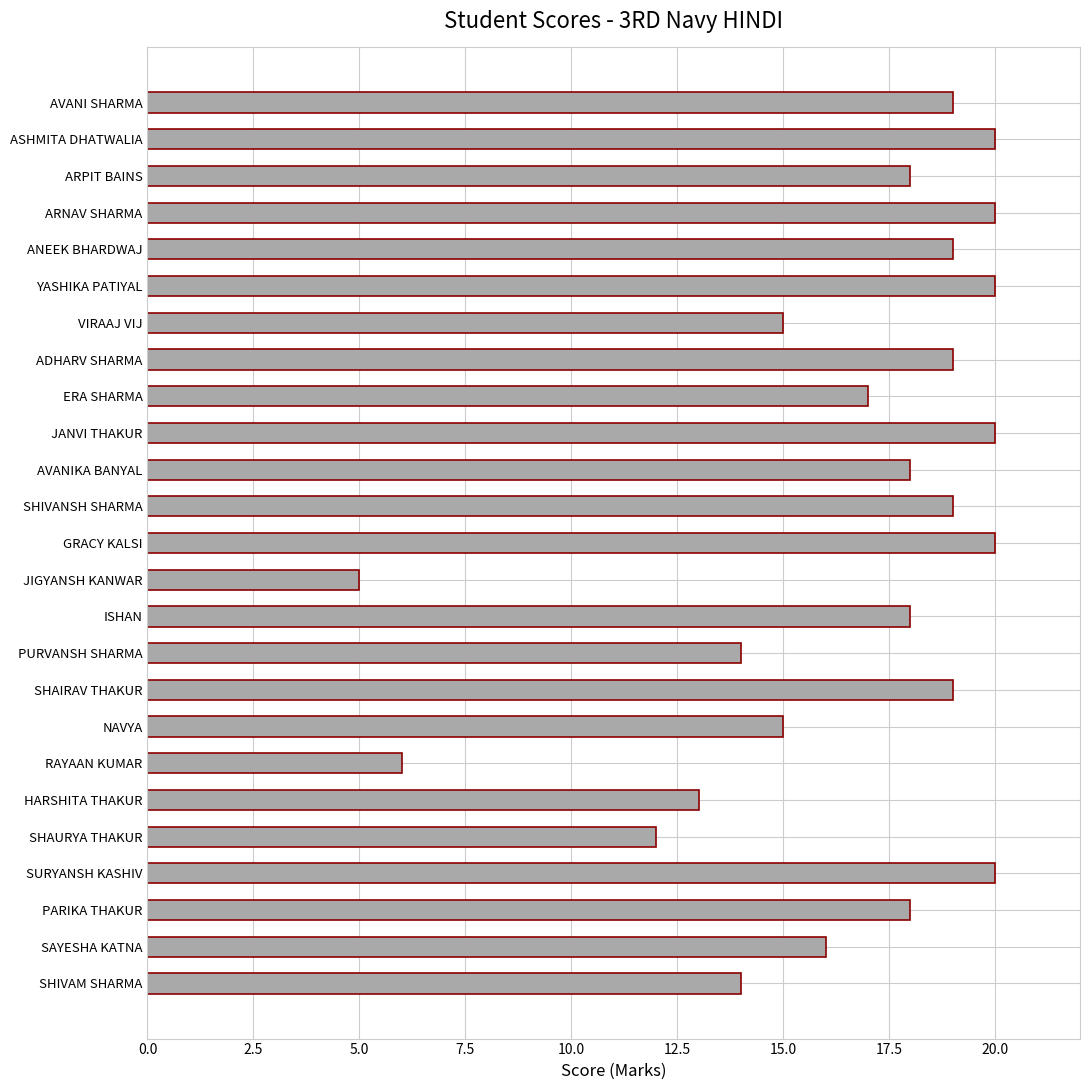

What is the greatest value displayed?

20